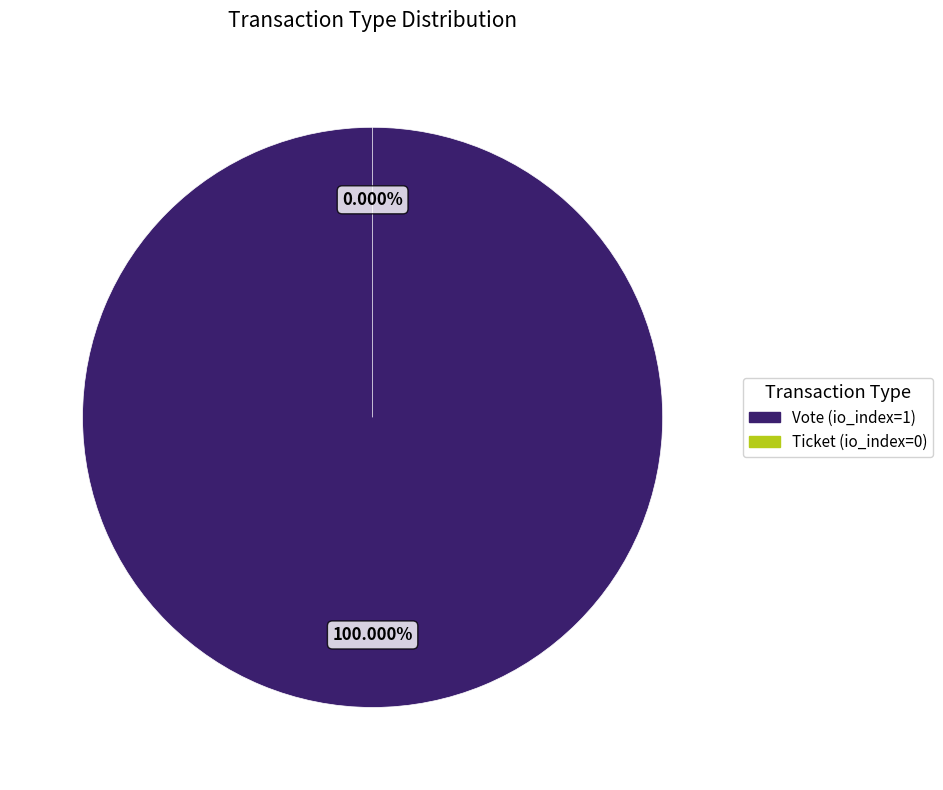

Which slice represents more than half of the pie?

Vote (io_index=1)